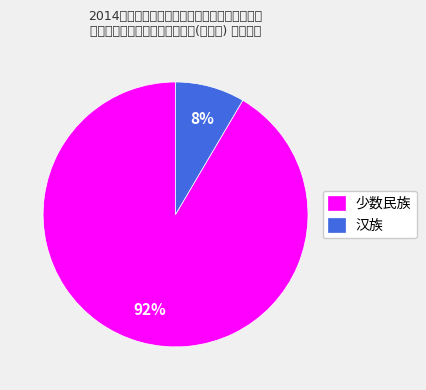

Is it true that 汉族 is 8% of the pie?

True